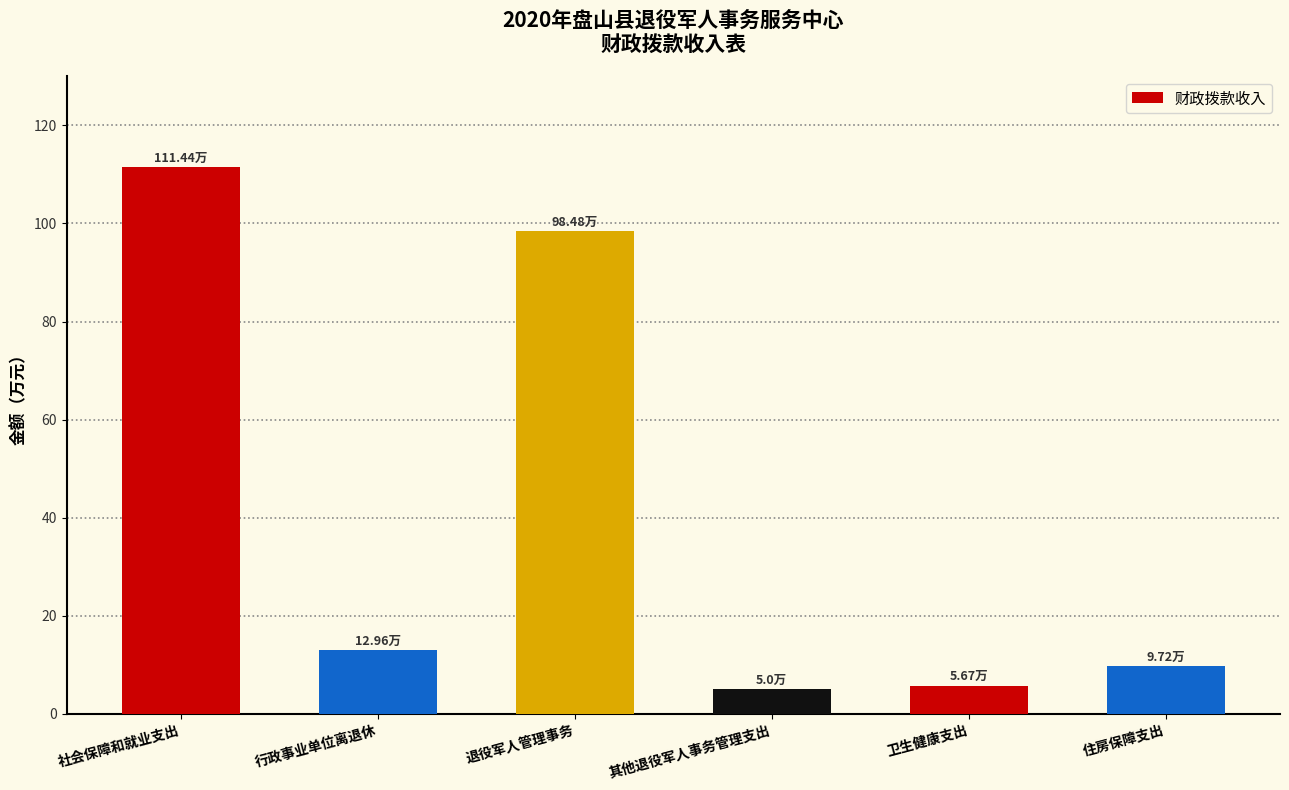

Reading left to right, what are all the values shown in this chart?

111.4	13.0	98.5	5.0	5.7	9.7